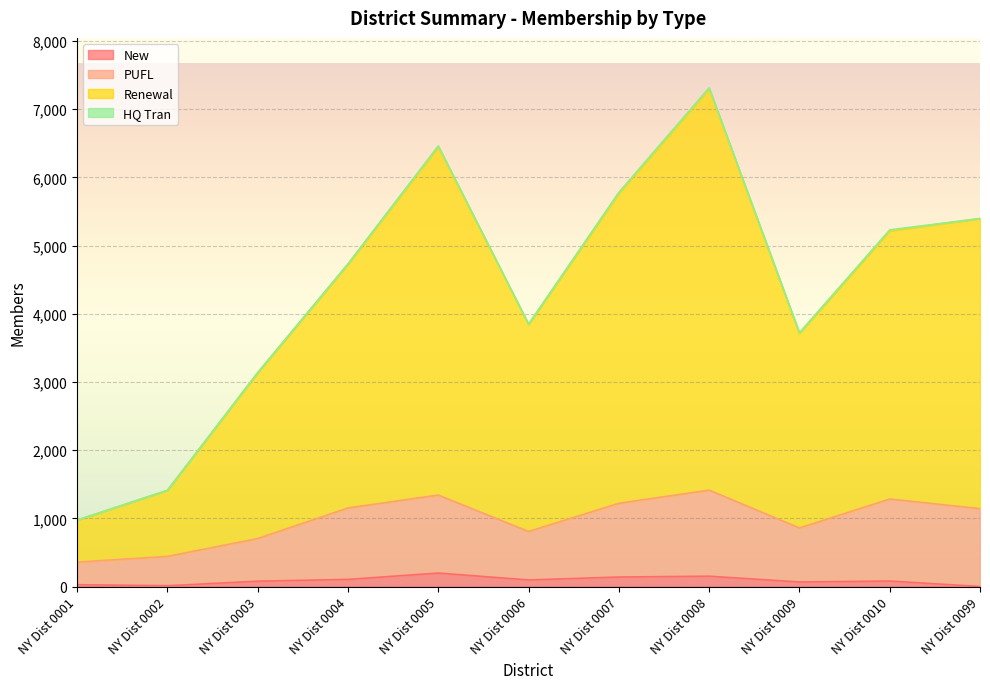

At which category is the sum across all series the highest?

NY Dist 0008